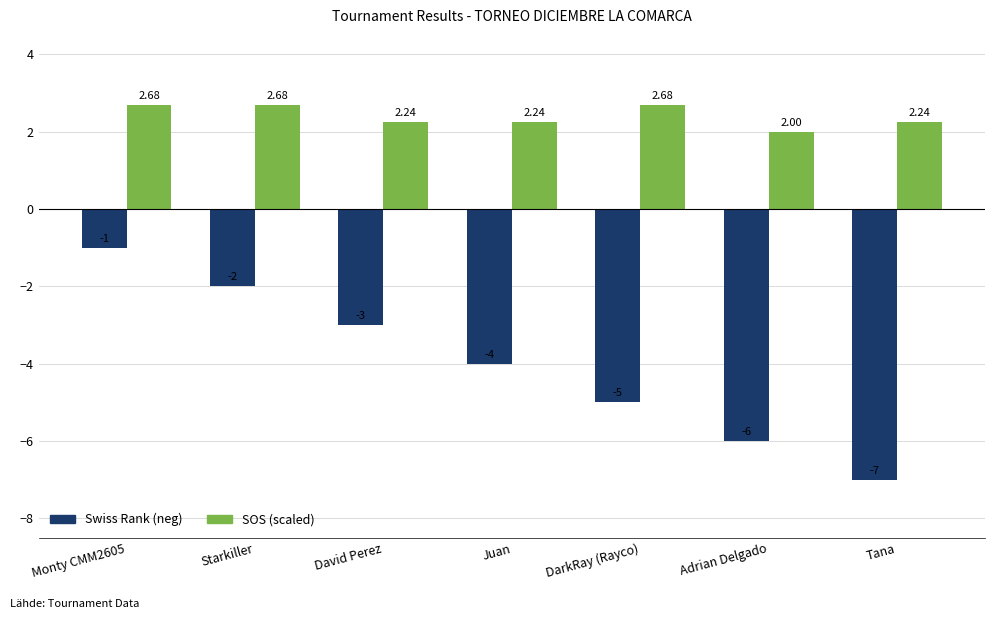

What is the sum of the SOS (scaled) values at DarkRay (Rayco) and David Perez?

4.9